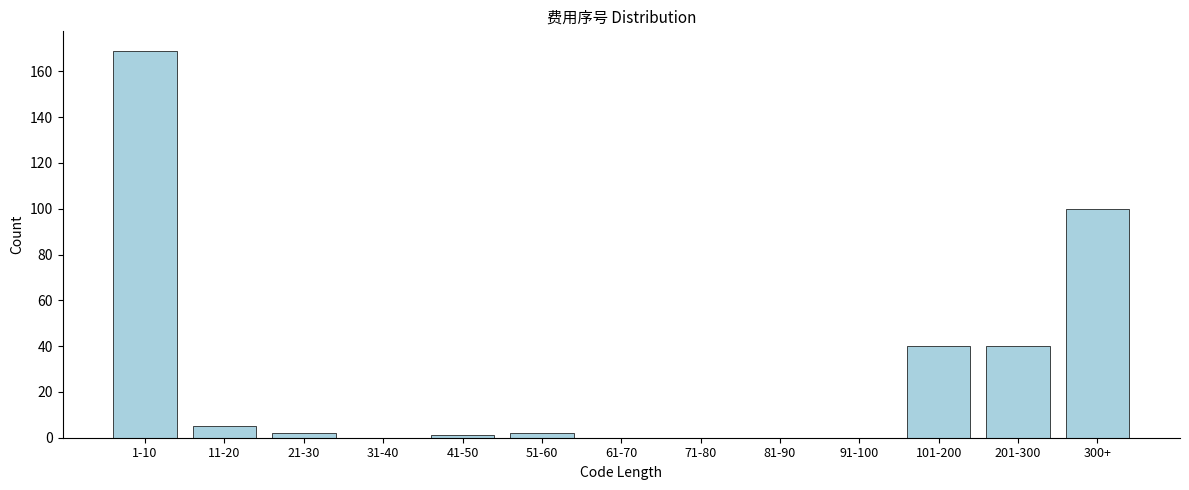

Reading left to right, transcribe all the data shown in this chart.

1-10=169	11-20=5	21-30=2	31-40=0	41-50=1	51-60=2	61-70=0	71-80=0	81-90=0	91-100=0	101-200=40	201-300=40	300+=100